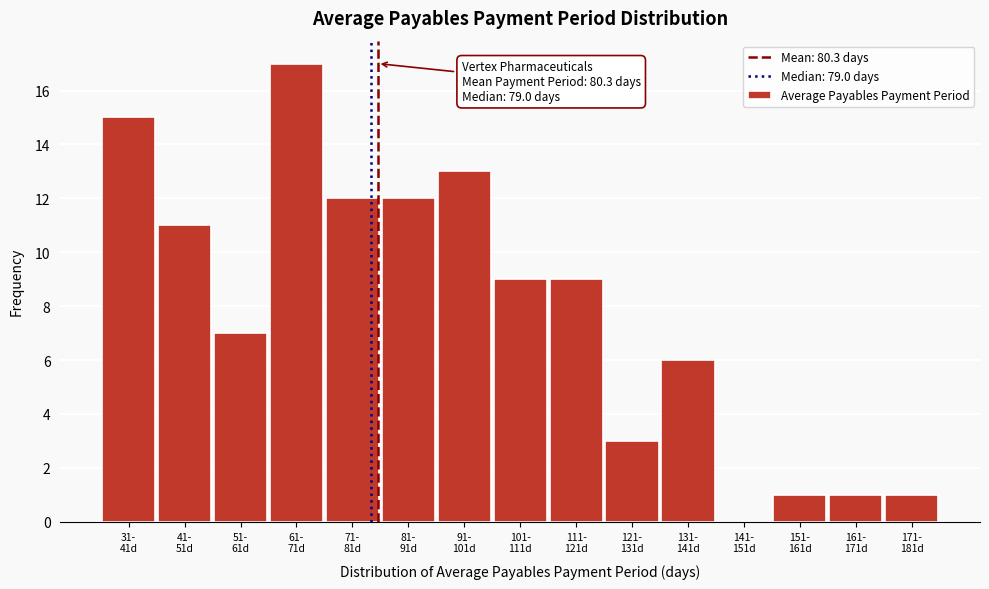

What is the sum of all values?

117